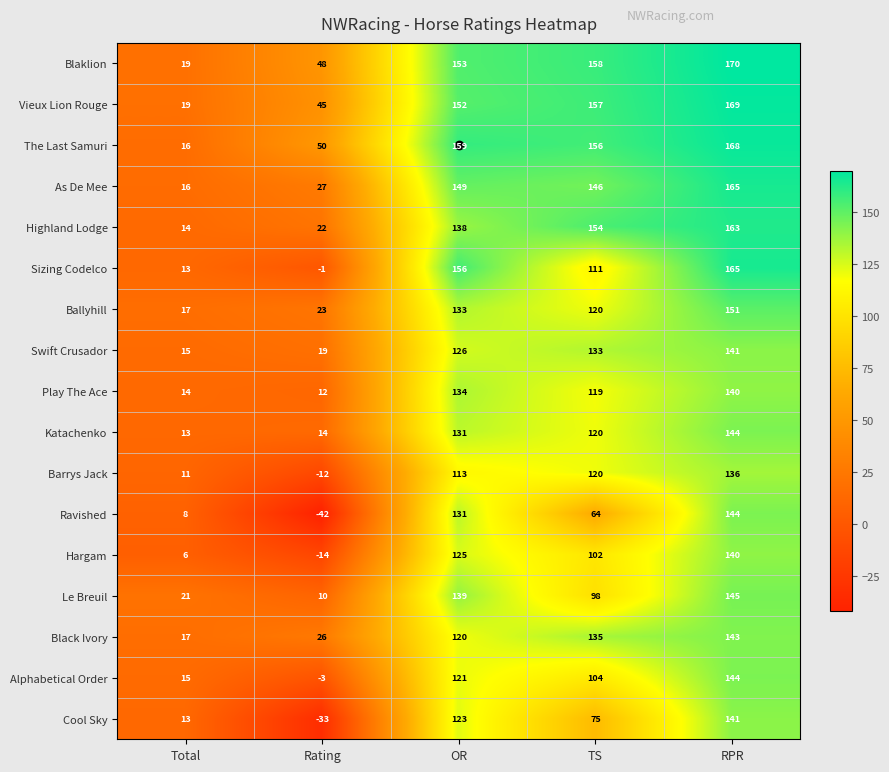

How many distinct data groups are displayed?

17